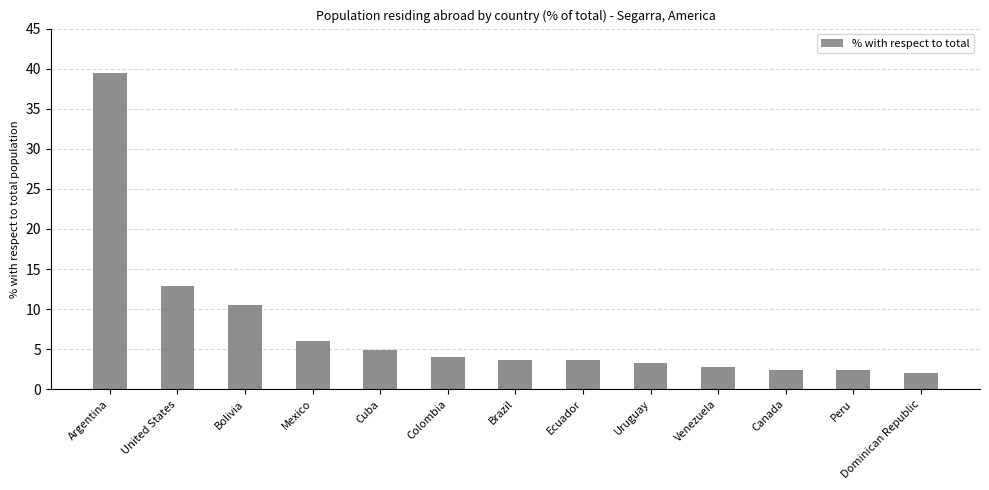

What is the smallest value displayed?

2.0